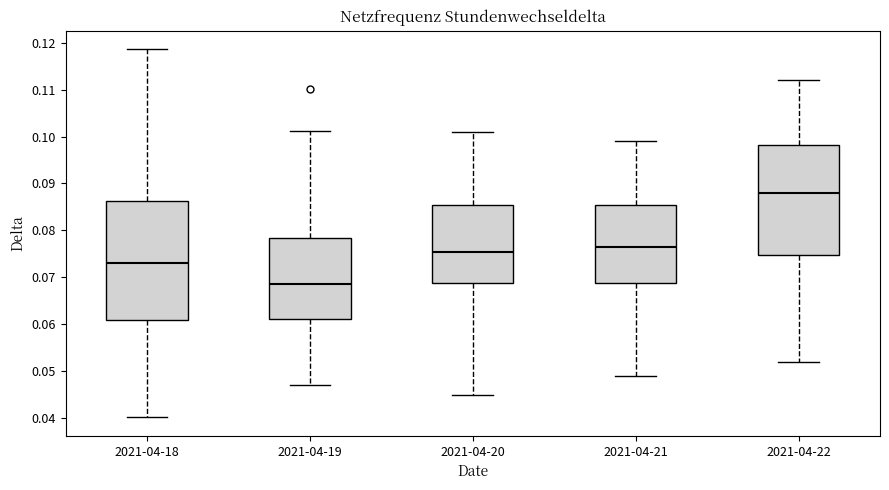

Reading left to right, read every box against the y-axis: the position of its median line, the range the box covers, and the ends of its whiskers. The values are not printed on the chart, so give them approximately, as read against the axis.

2021-04-18: median 0.073, box 0.061 to 0.086, whiskers 0.040 to 0.119
2021-04-19: median 0.069, box 0.061 to 0.078, whiskers 0.047 to 0.101
2021-04-20: median 0.076, box 0.069 to 0.086, whiskers 0.045 to 0.101
2021-04-21: median 0.077, box 0.069 to 0.086, whiskers 0.049 to 0.099
2021-04-22: median 0.088, box 0.075 to 0.098, whiskers 0.052 to 0.112